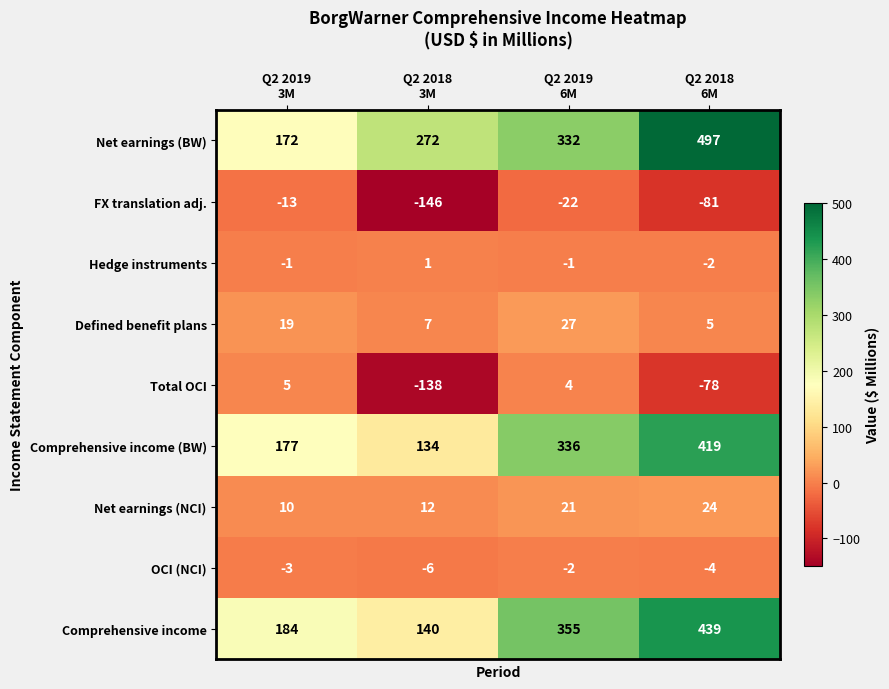

Which series has the largest total across all categories?

Net earnings (BW)